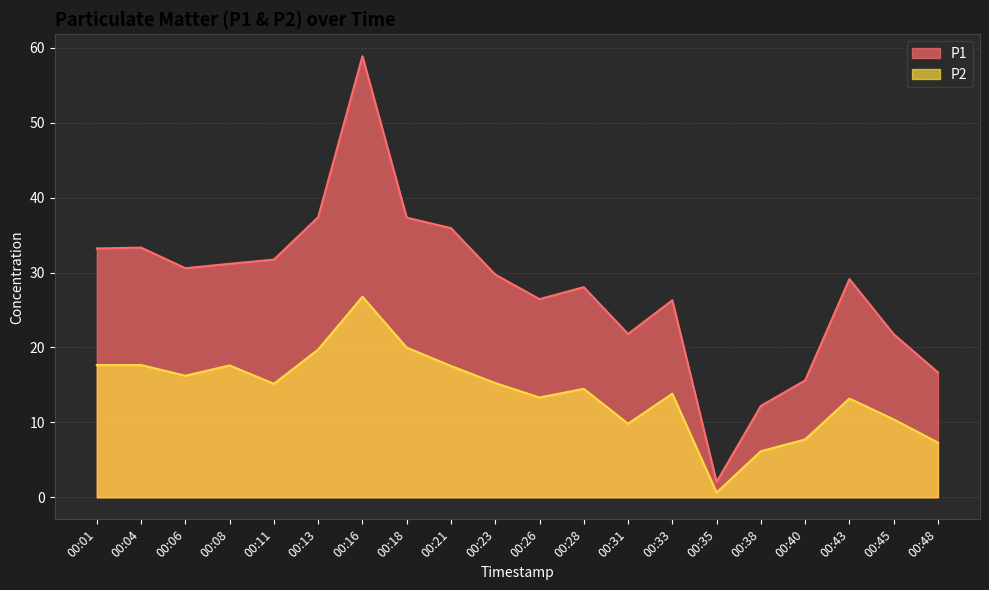

What is the difference between the P2 values at 00:31 and 00:26?

3.5